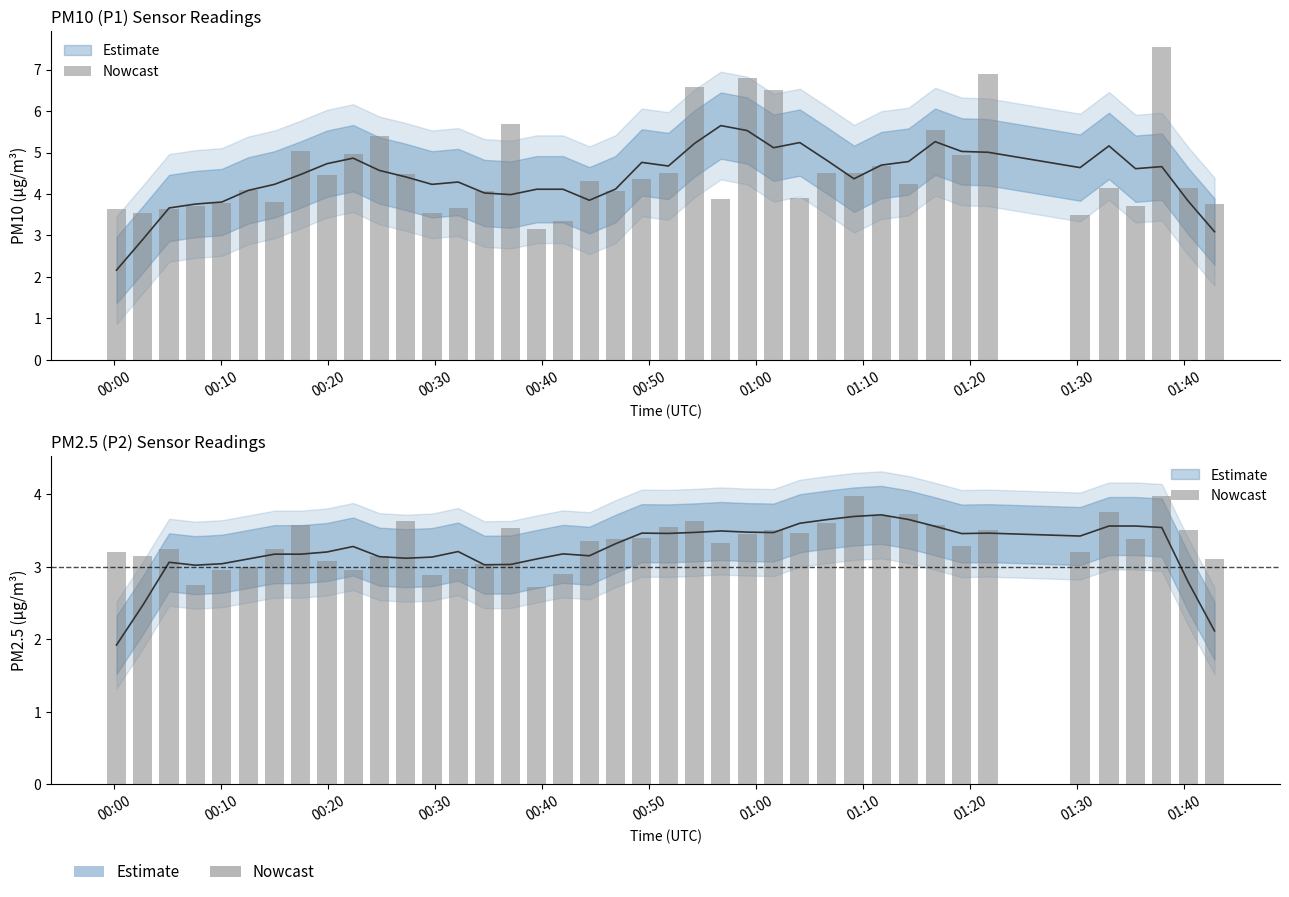

The value at 00:10 is 3.1. True or false?

True